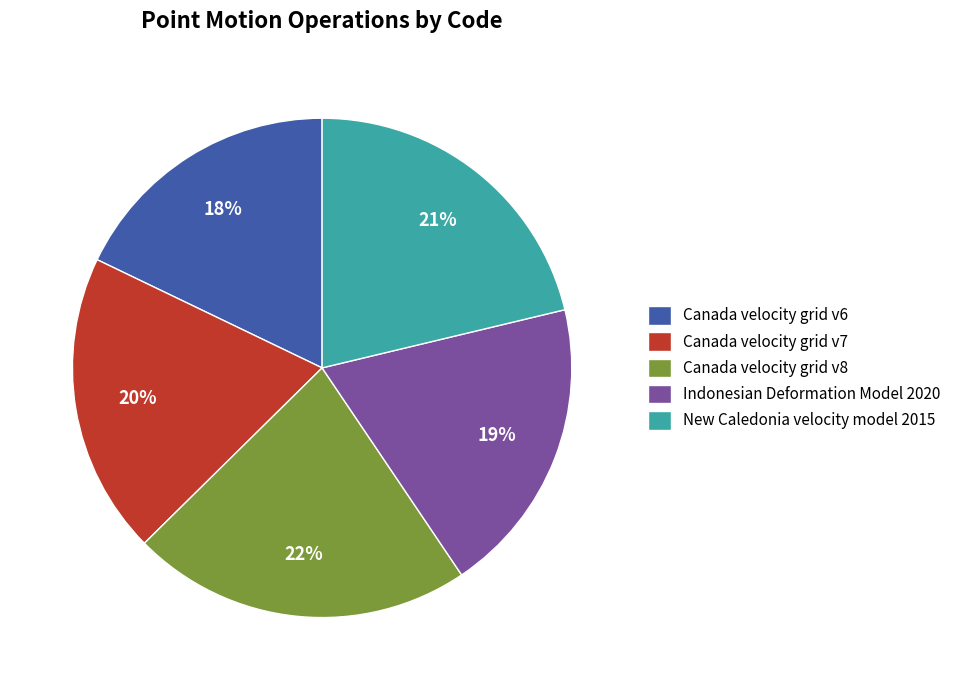

Is there any slice that represents more than half of the pie?

No